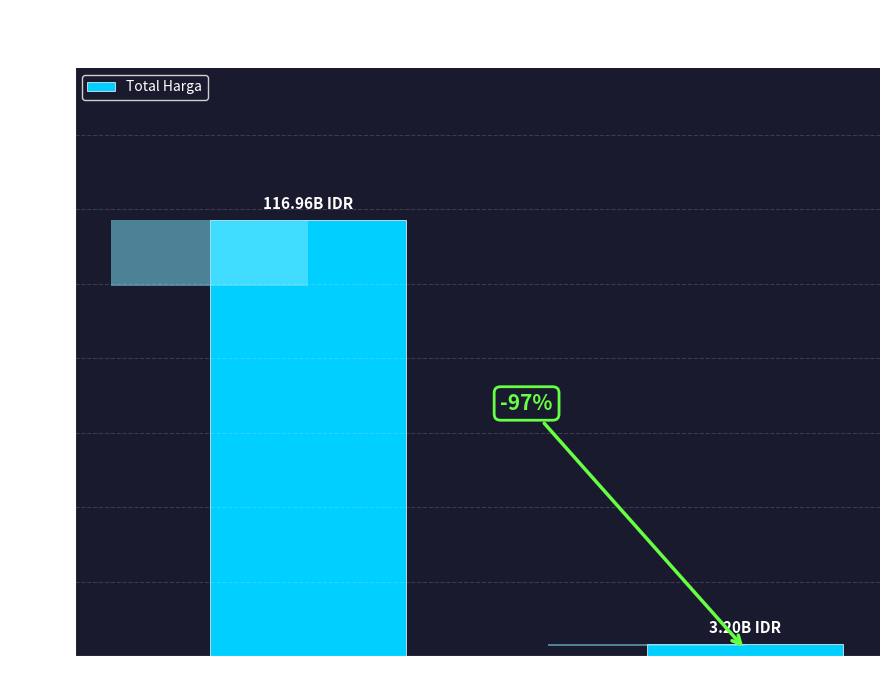

Between Paket Proses and Paket Selesai, which is larger?

Paket Proses